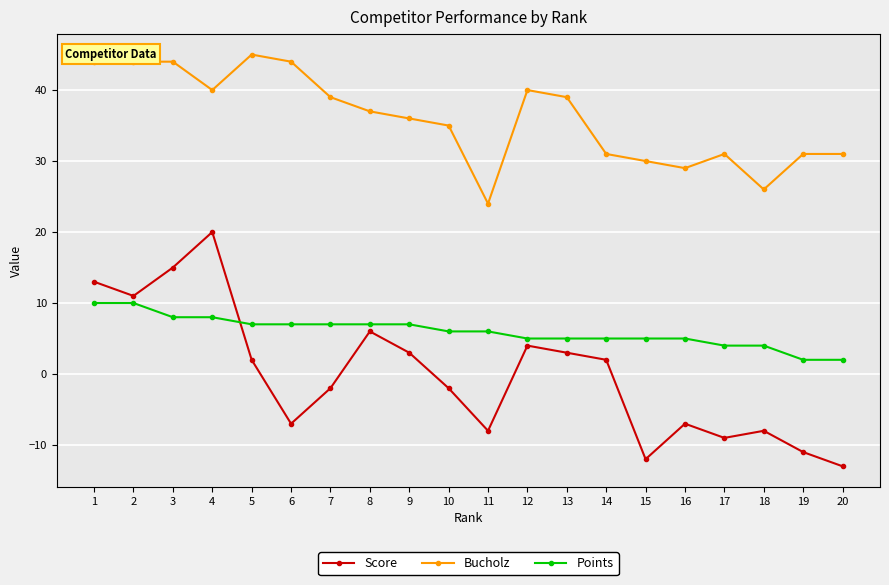

How many lines are shown in the chart?

3